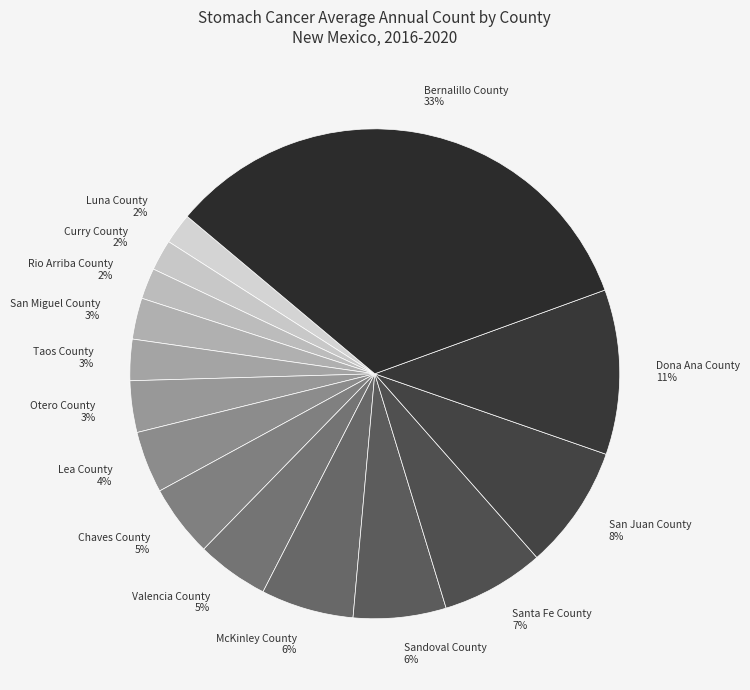

How many slices are in this pie chart?

15